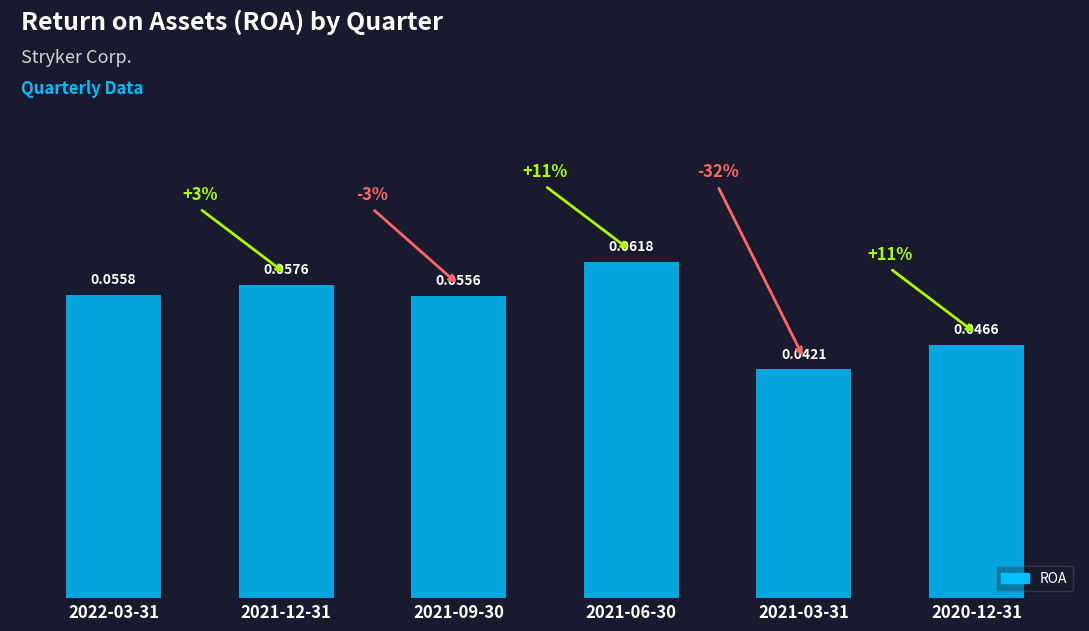

Count the number of data series in this chart.

1